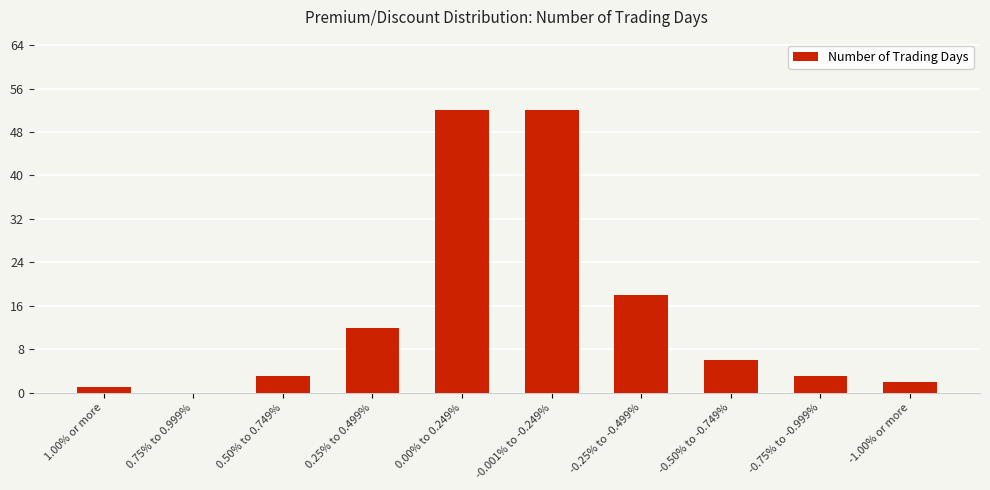

Reading left to right, list all the values displayed in this chart.

1	0	3	12	52	52	18	6	3	2